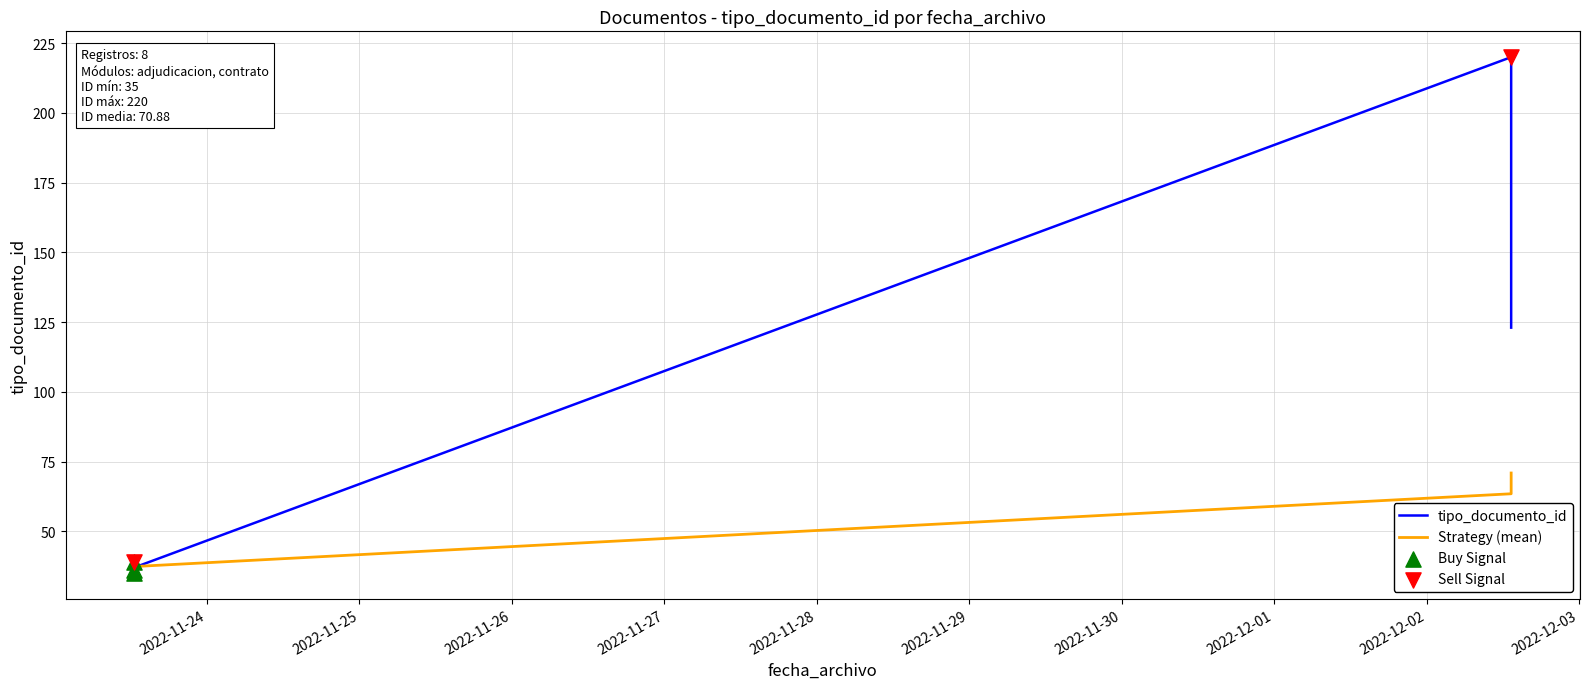

Which has a higher value, 2022-11-23 12:34:12 or 2022-11-23 12:34:12?

2022-11-23 12:34:12